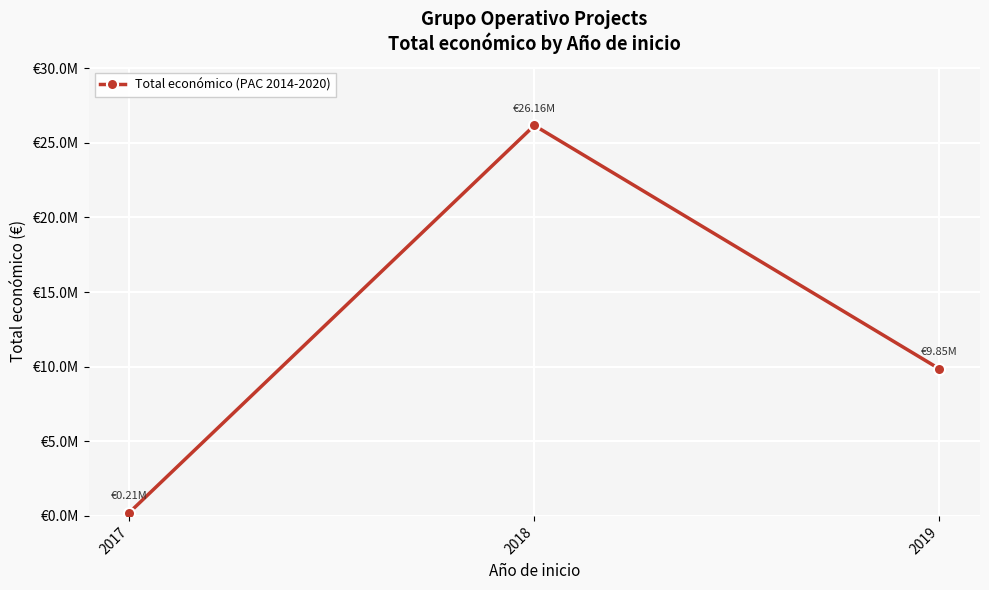

At which label does the data first exceed 9847932?

2018